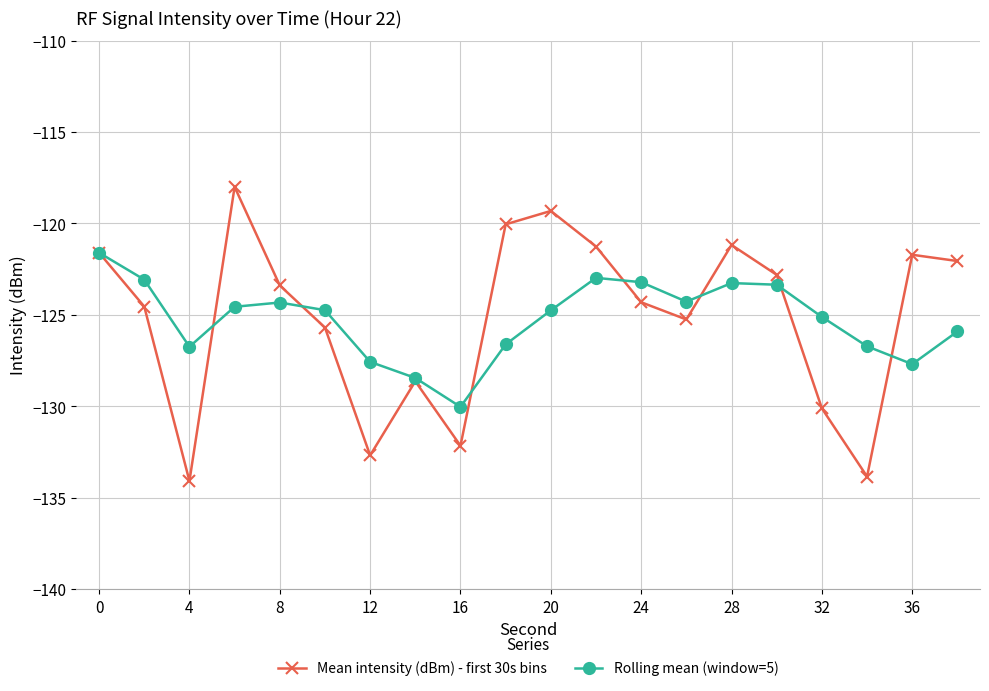

Rank the series by their maximum value, from lowest to highest.

Rolling mean (window=5), Mean intensity (dBm) - first 30s bins